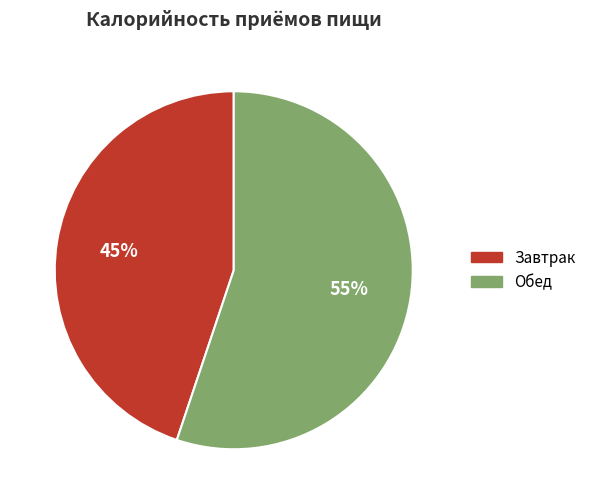

Which category has the smallest portion of the pie?

Завтрак